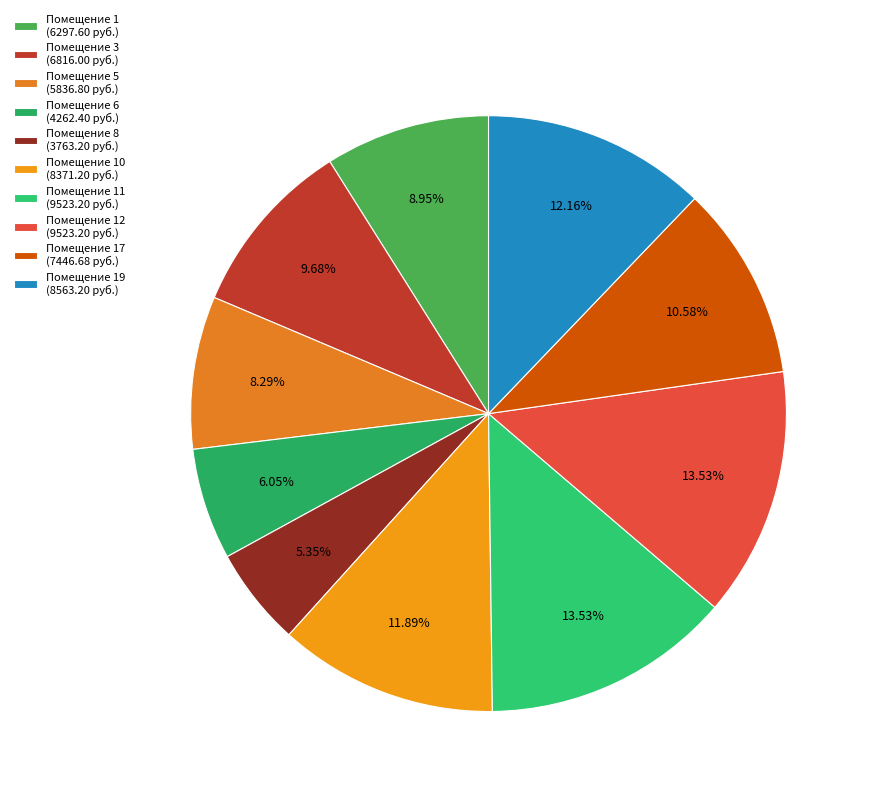

How many slices are in this pie chart?

10